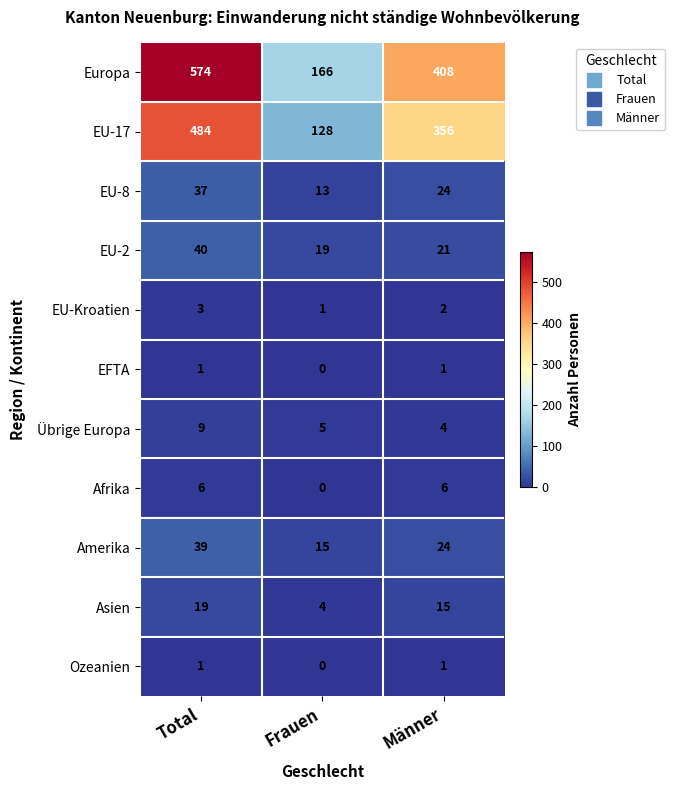

Between Total and Frauen, which series saw the biggest shift?

Europa